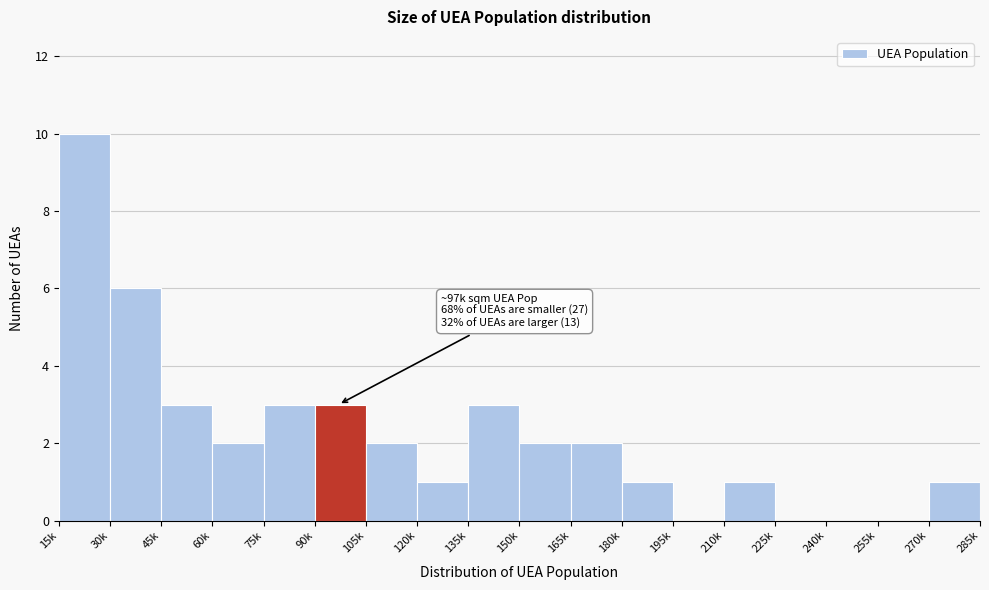

Reading left to right, list all the values displayed in this chart.

15k=10	30k=6	45k=3	60k=2	75k=3	90k=3	105k=2	120k=1	135k=3	150k=2	165k=2	180k=1	195k=0	210k=1	225k=0	240k=0	255k=0	270k=1